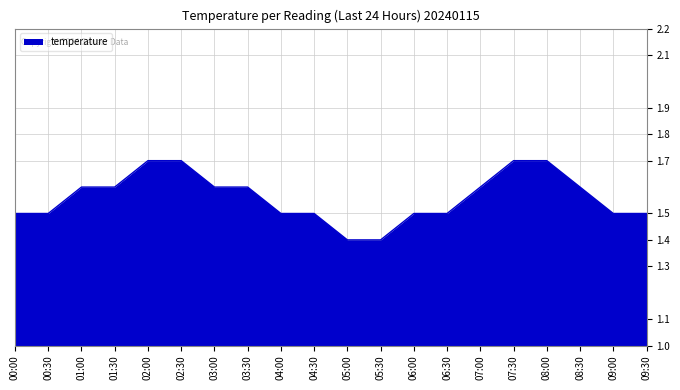

What is the change in value from 02:00 to 06:00?

-0.2